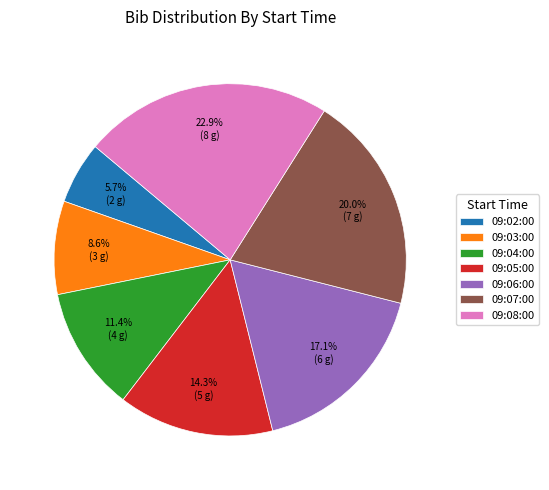

Rank the categories by value from lowest to highest.

09:02:00, 09:03:00, 09:04:00, 09:05:00, 09:06:00, 09:07:00, 09:08:00